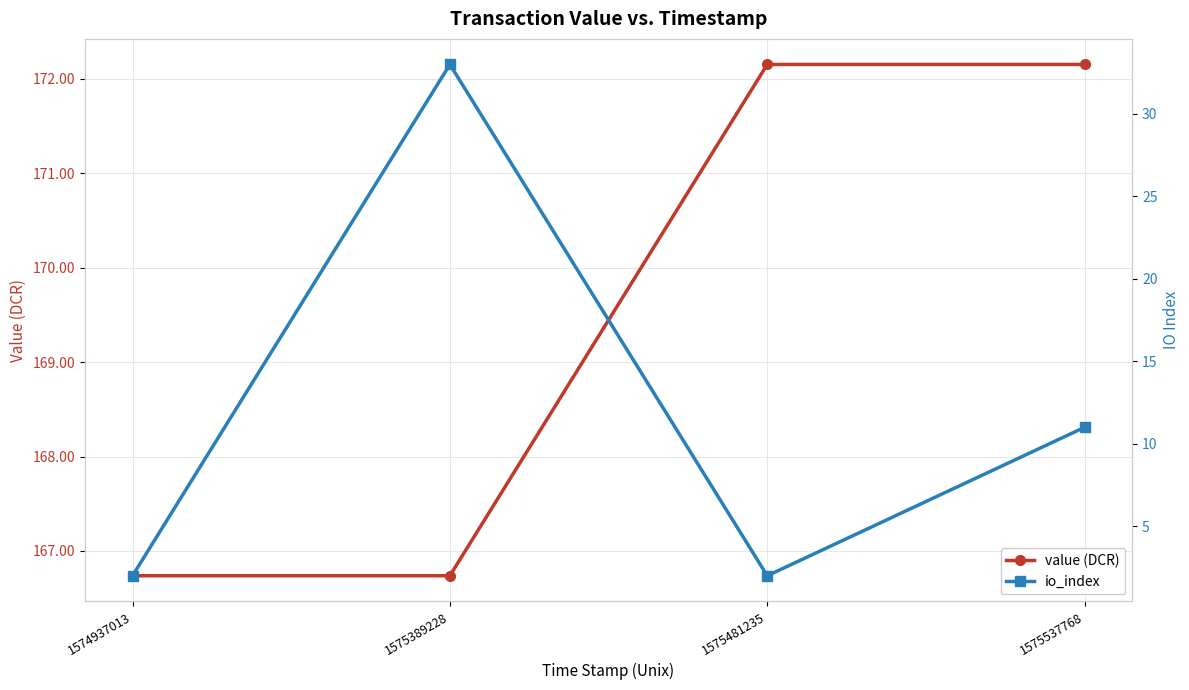

At which label does value (DCR) reach its minimum?

1574937013